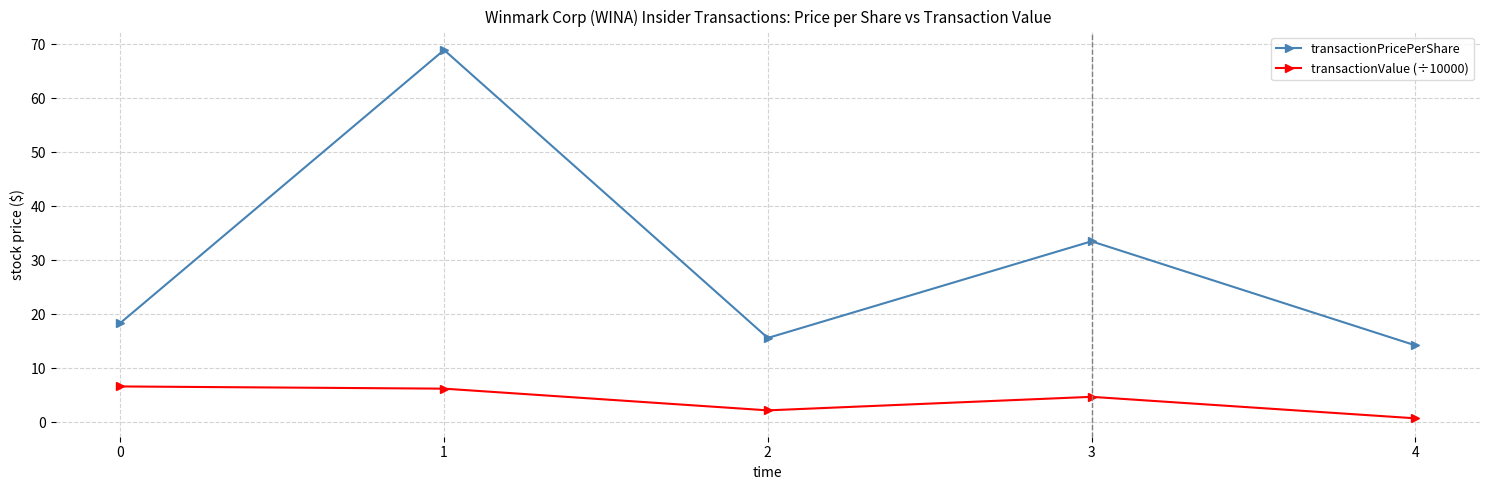

How many lines are shown in the chart?

2